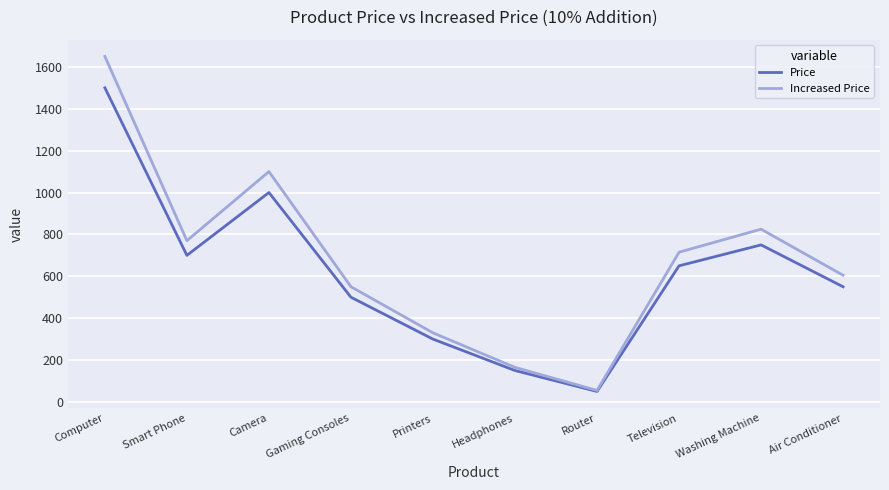

Rank the series by their average value, from lowest to highest.

Price, Increased Price